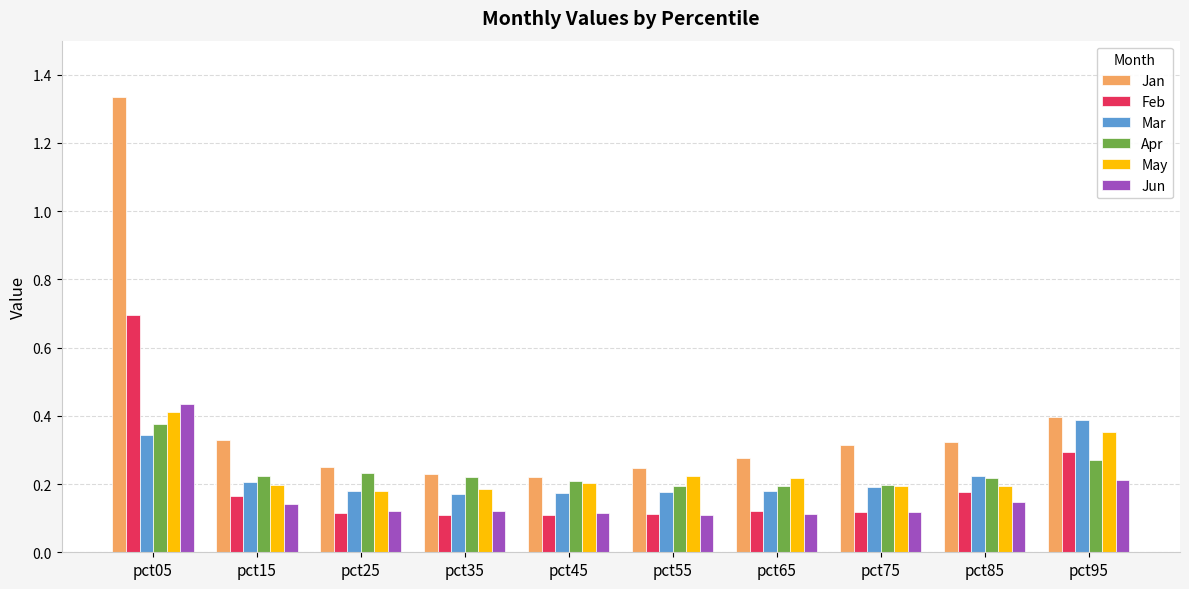

How many groups of bars are there?

10